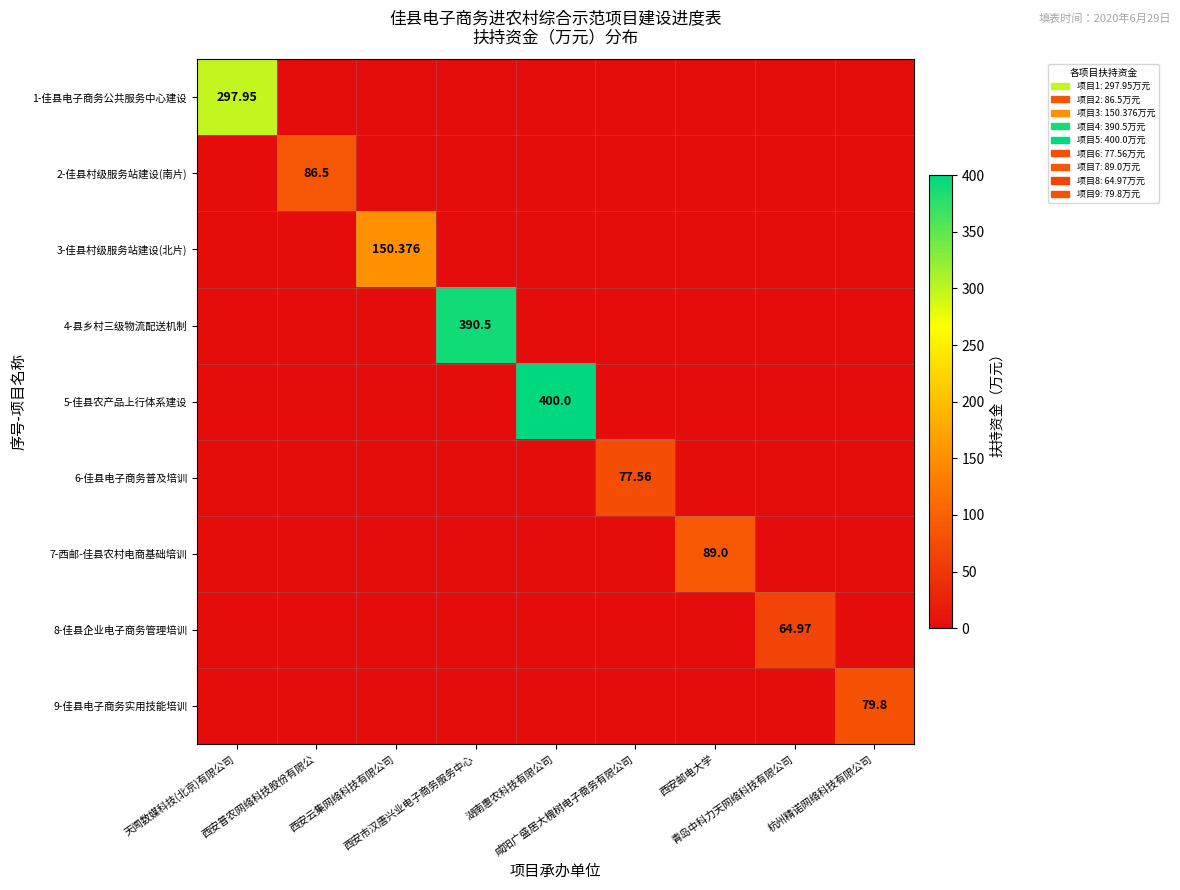

What is the spread (max minus min) of values at 咸阳广盛居大槐树电子商务有限公司?

77.6